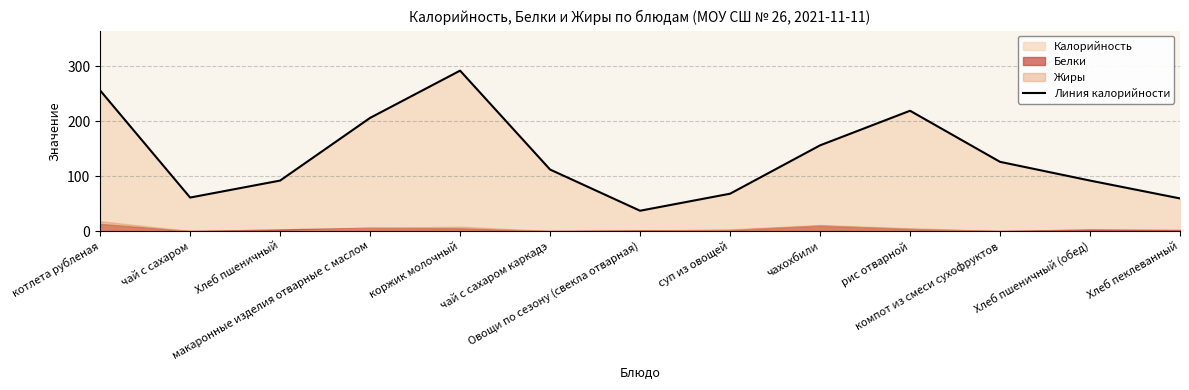

What is the difference between the maximum and minimum values?

255.0